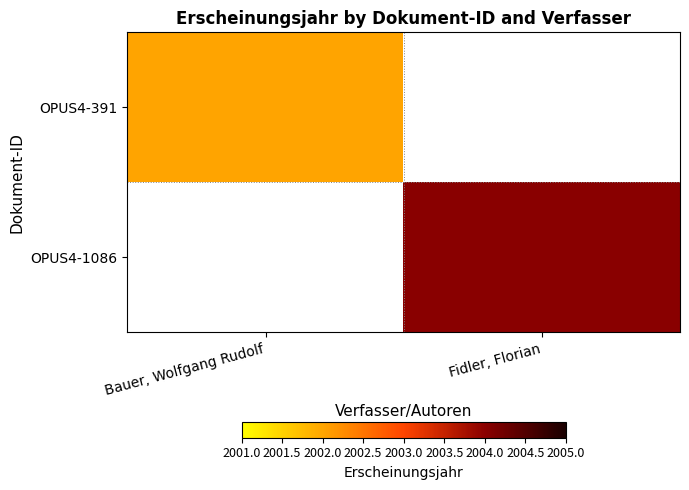

The OPUS4-1086 series shows 2004.0 at Fidler, Florian. True or false?

True